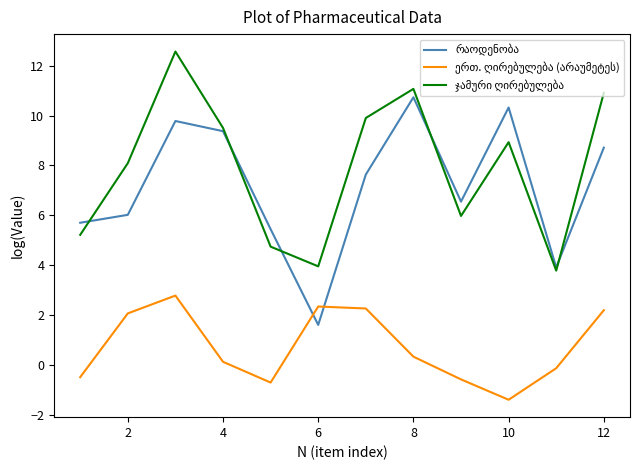

Is this an area chart (filled region under the line)?

No